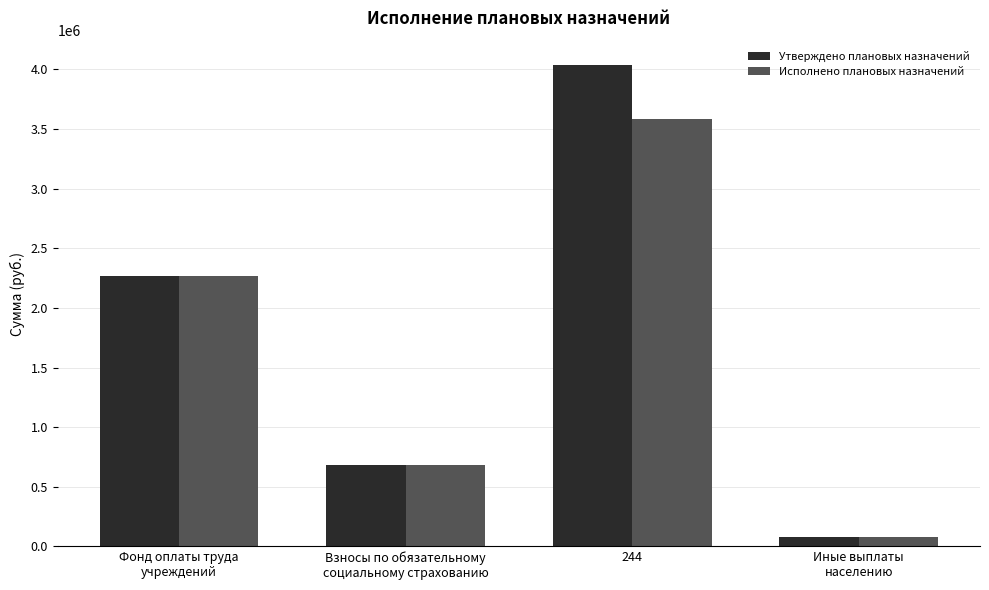

Is it true that Утверждено плановых назначений equals 899099.1 at Взносы по обязательному
социальному страхованию?

False